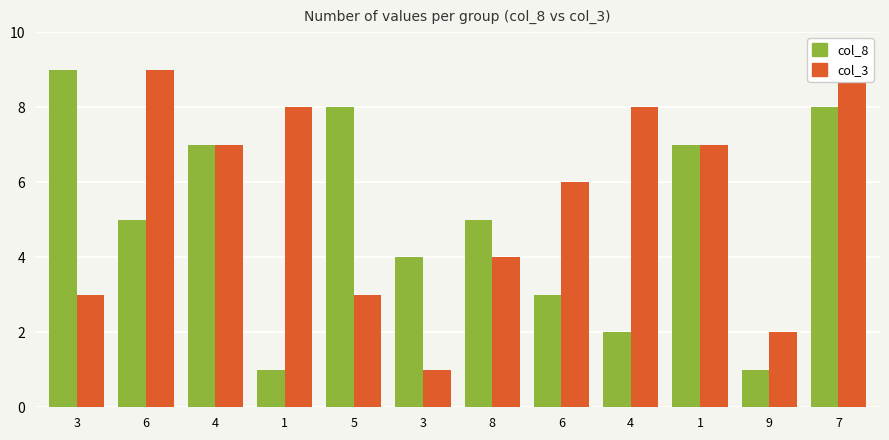

At which label does col_3 first exceed 7?

6